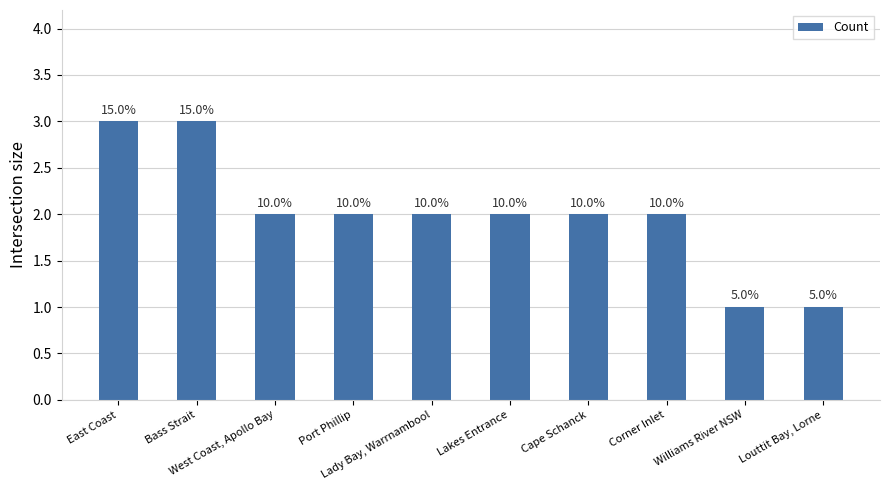

What is the label of the 5th bar from the right?

Lakes Entrance